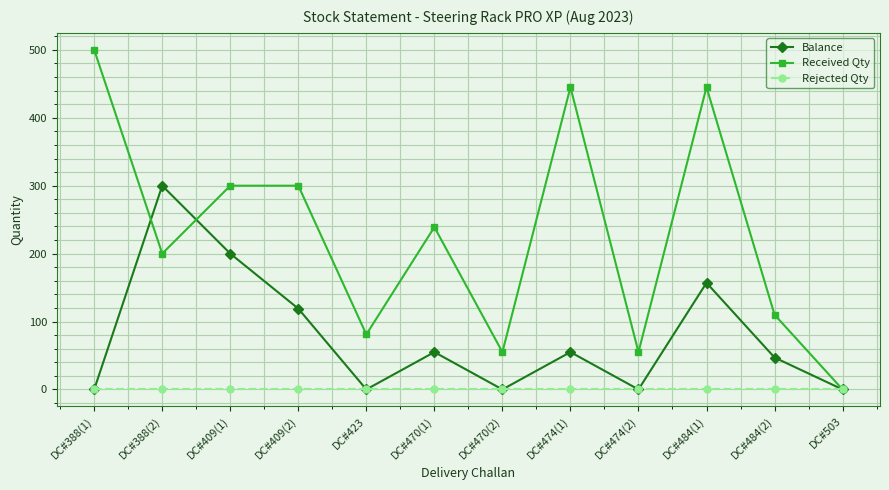

Which series has the largest total across all categories?

Received Qty